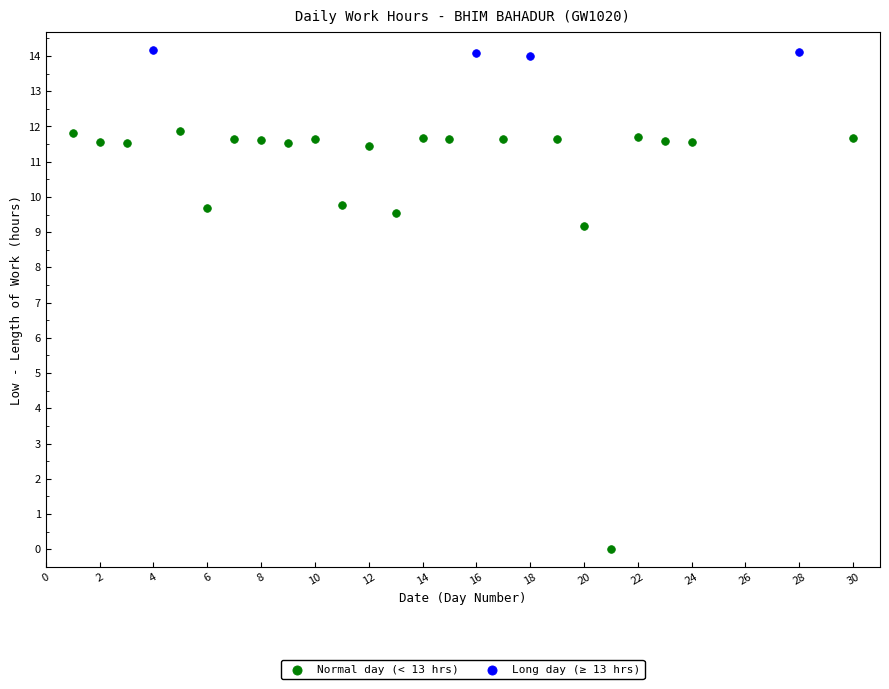

Which series contains the highest Y value?

Long day (≥ 13 hrs)